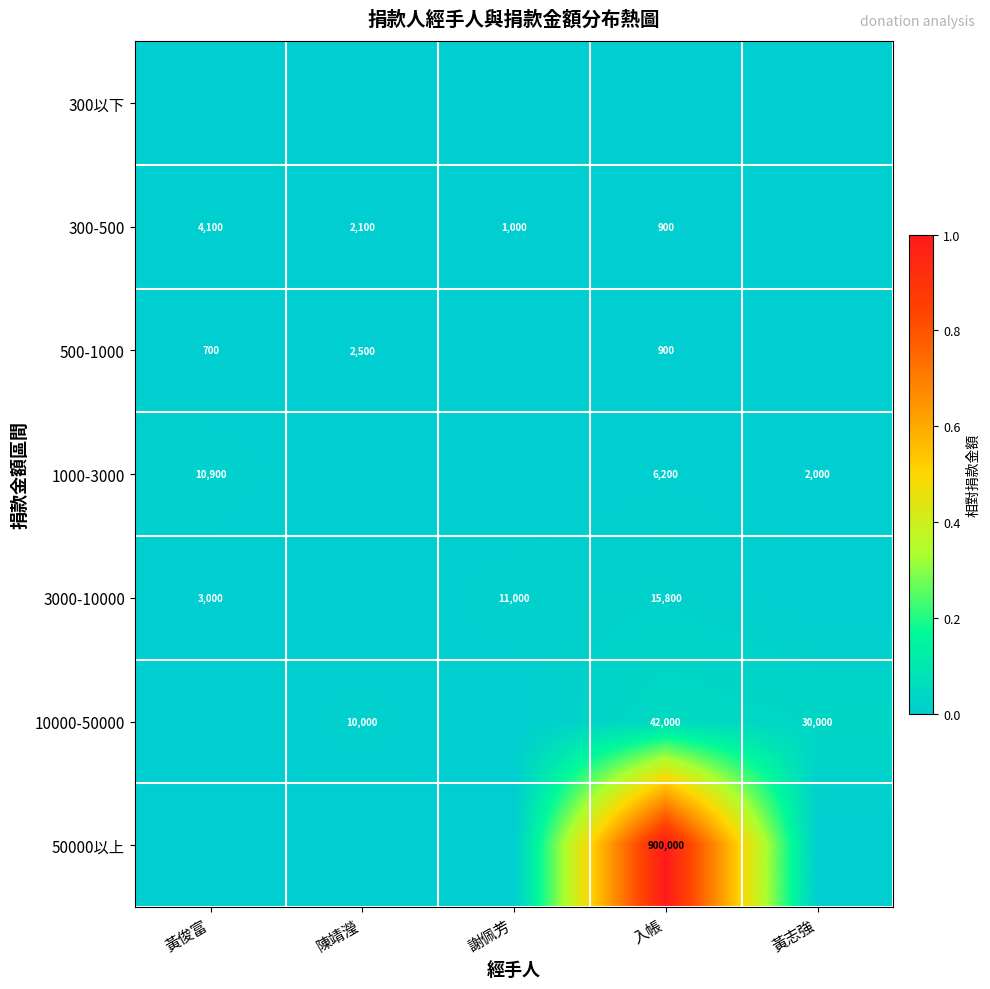

Is it true that 1000-3000 equals 6200 at 入帳?

True